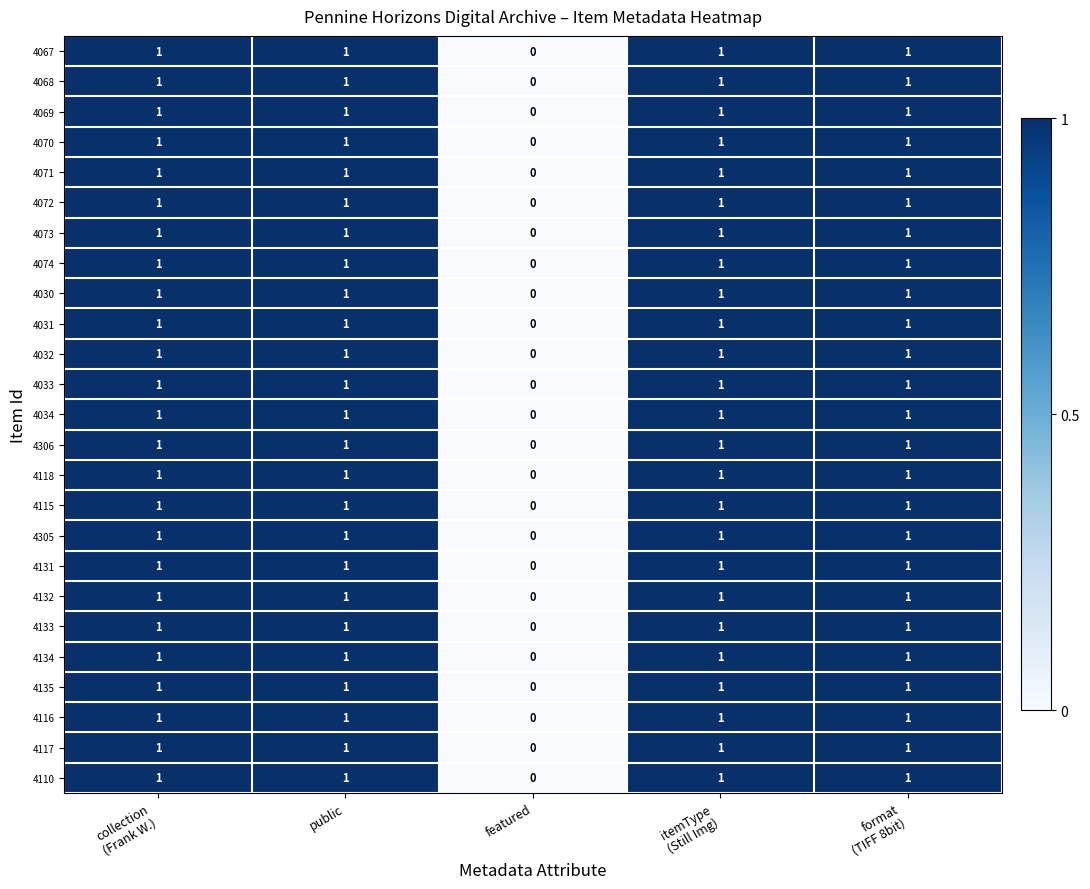

What is the sum of all 4133 values?

4